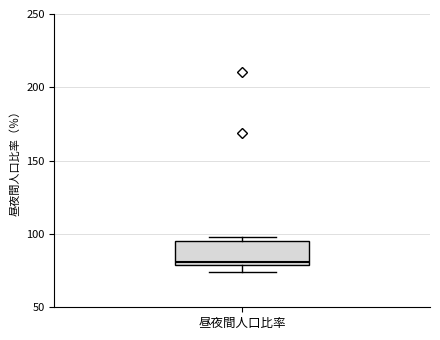

Transcribe this box plot: give where the median line is, the range the box spans, and where the two whiskers end, as read against the y-axis. The values are not printed on the chart, so give them approximately, as read against the axis.

median 80 (just above the box's lower edge), box 80 to 95, whiskers 75 to 100